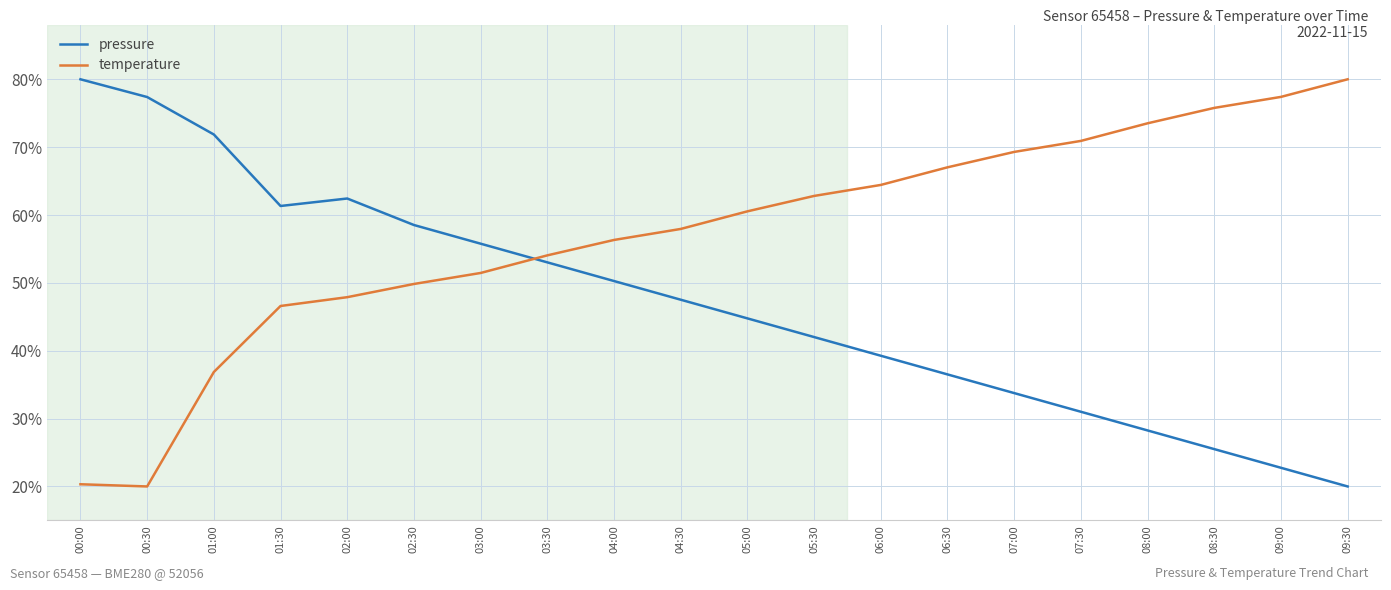

What position from the right is 00:00?

20